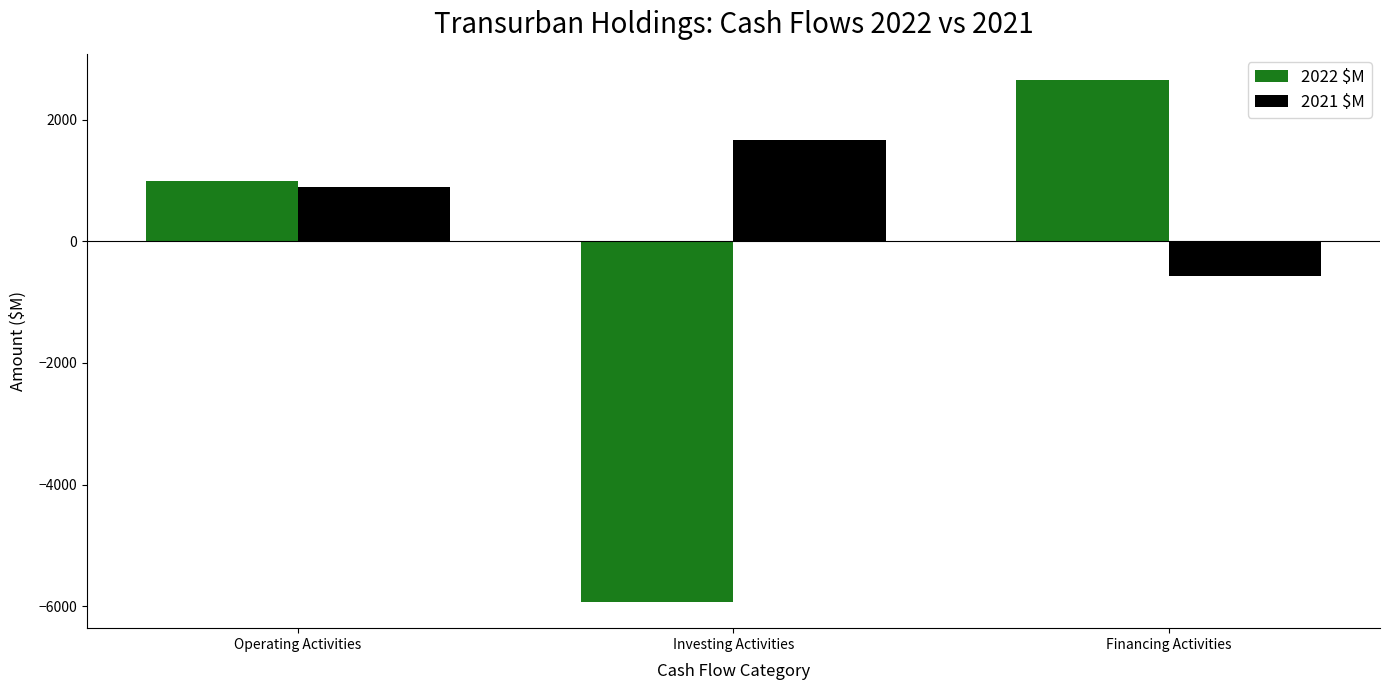

Is the value of 2022 $M at Operating Activities greater than the value of 2021 $M at Operating Activities?

Yes